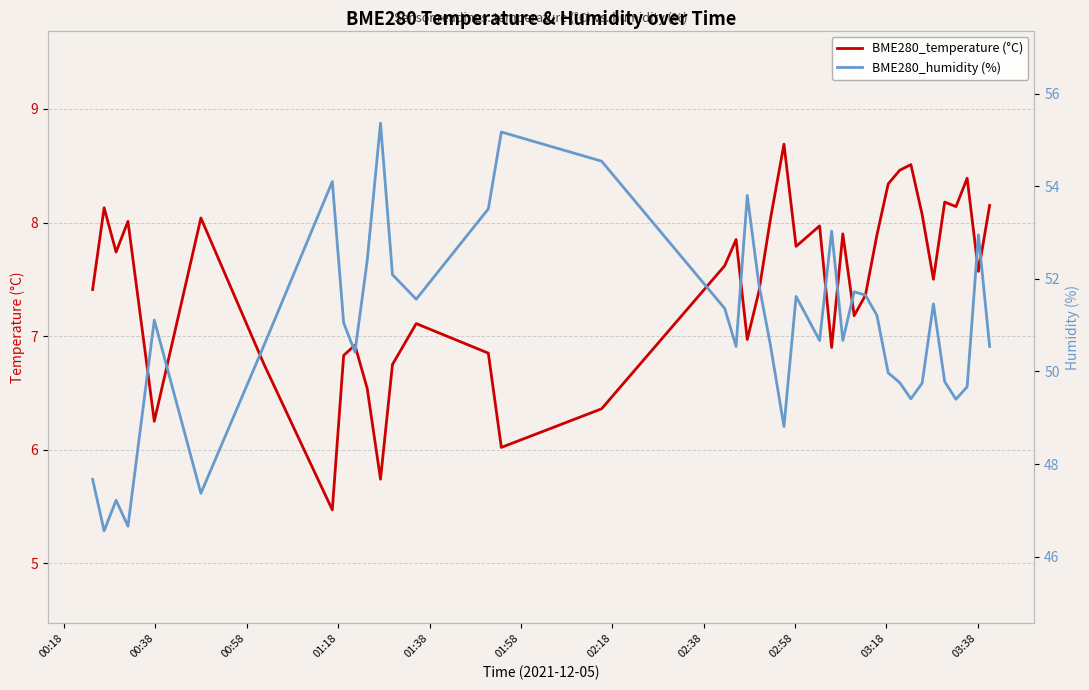

What is the value of the BME280_temperature (°C) point at the 36th from the left?

8.2